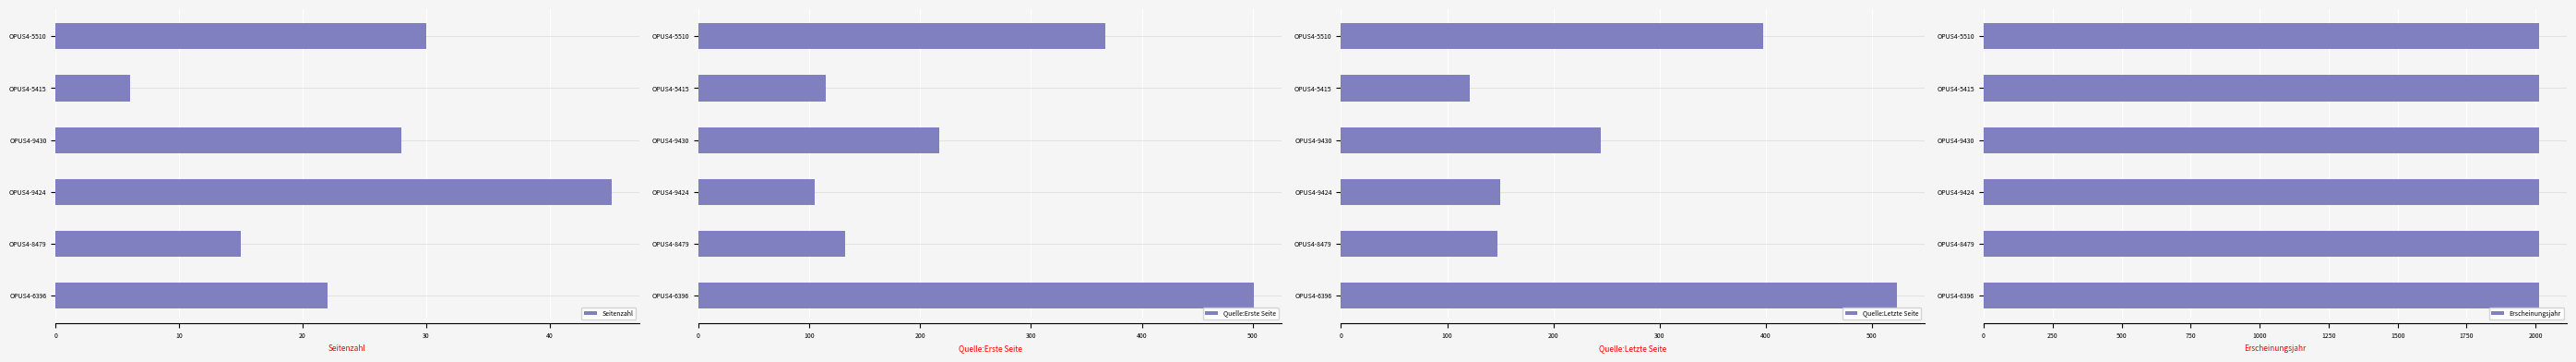

True or false: Seitenzahl has a value of 30 at OPUS4-5510.

True